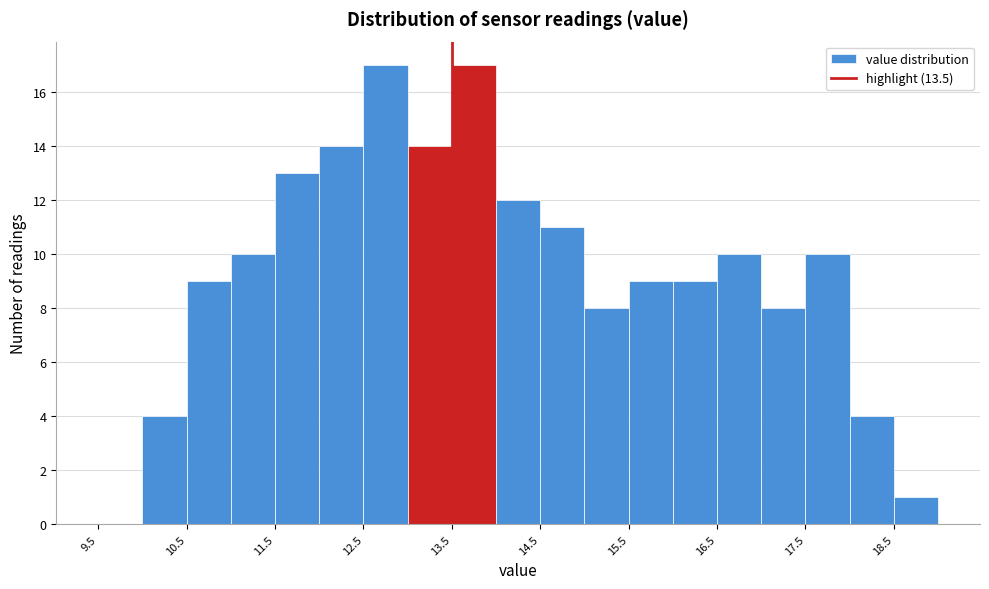

Reading left to right, list every bar in this chart as the range it spans on the x-axis followed by its height. The values are not printed on the chart, so give them approximately, as read against the axis.

9.5 to 10.0: 0
10.0 to 10.5: 4
10.5 to 11.0: 9
11.0 to 11.5: 10
11.5 to 12.0: 13
12.0 to 12.5: 14
12.5 to 13.0: 17
13.0 to 13.5: 14
13.5 to 14.0: 17
14.0 to 14.5: 12
14.5 to 15.0: 11
15.0 to 15.5: 8
15.5 to 16.0: 9
16.0 to 16.5: 9
16.5 to 17.0: 10
17.0 to 17.5: 8
17.5 to 18.0: 10
18.0 to 18.5: 4
18.5 to 19.0: 1